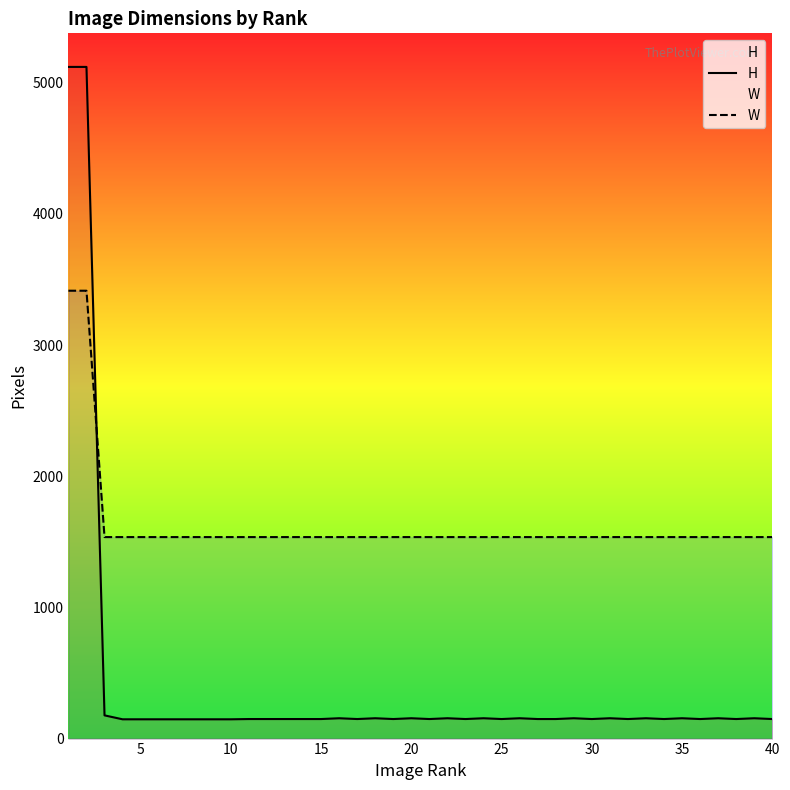

What is the difference between the highest and lowest values at 10?

1389